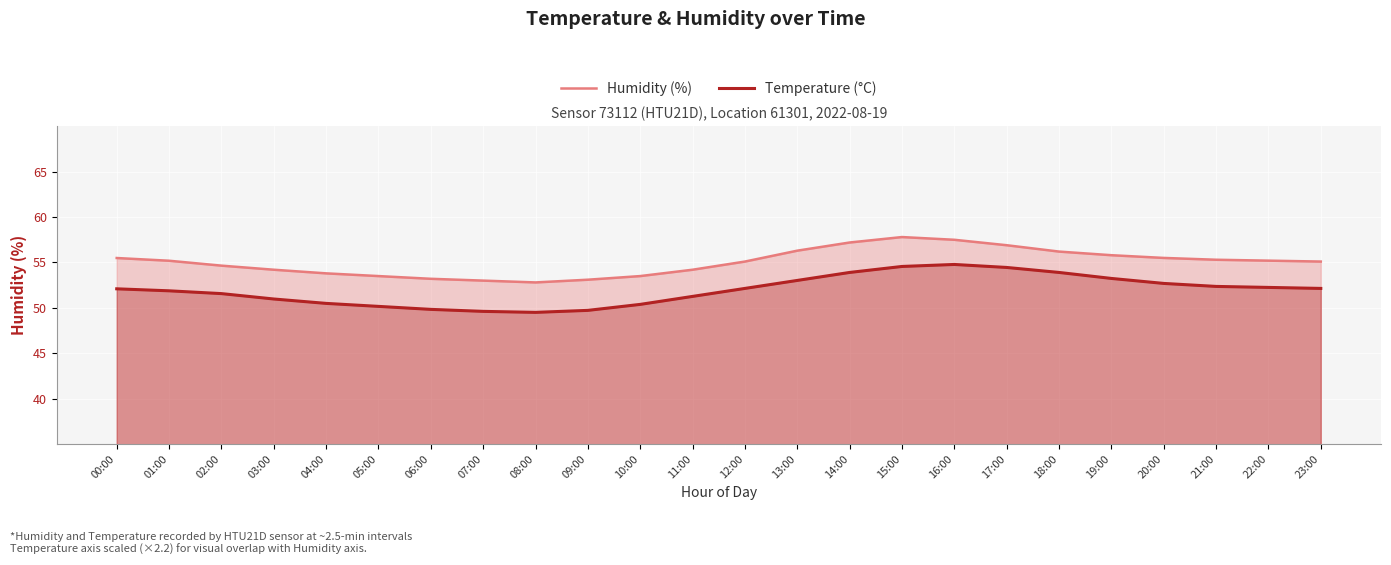

Which series has the widest spread of values?

Temperature (°C)